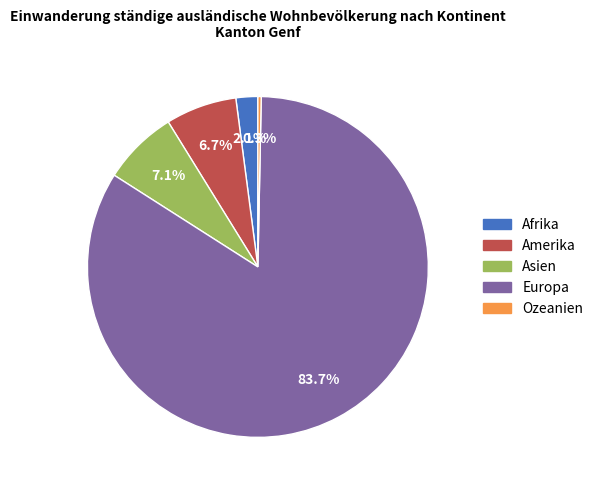

Is there a majority slice in this chart?

Yes